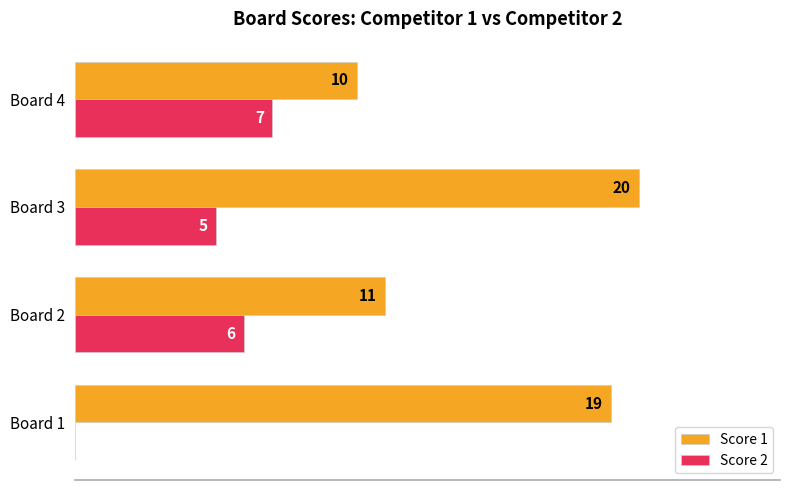

Where is Score 2 nearest to the value 3?

Board 3